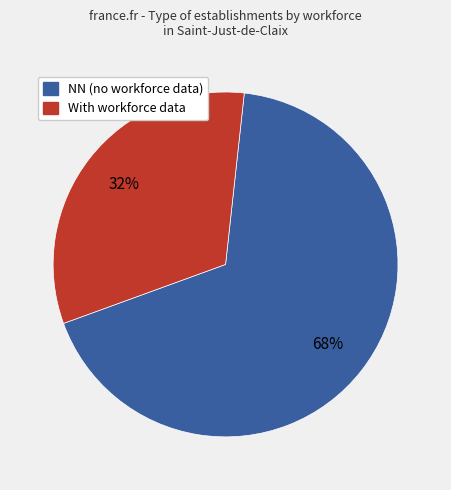

To the nearest percent, what is the average slice percentage?

50%